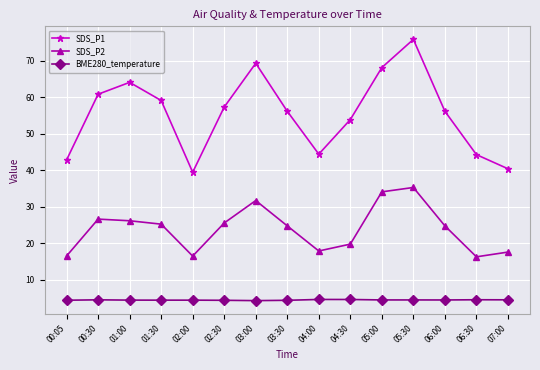

True or false: SDS_P2 has more than 1 points higher than both neighbors.

True